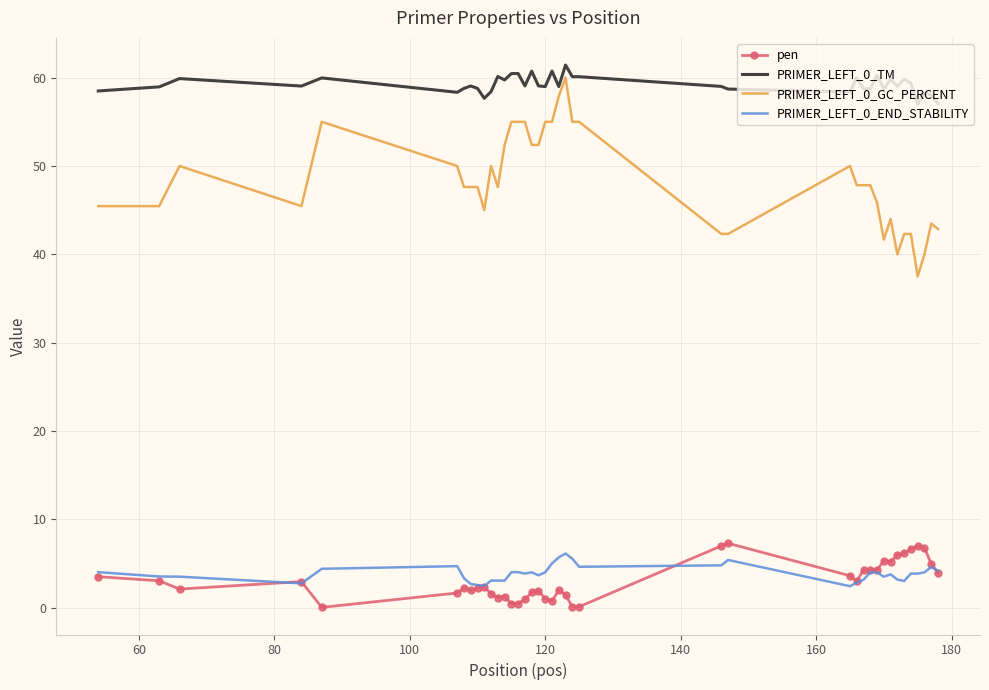

True or false: PRIMER_LEFT_0_GC_PERCENT and PRIMER_LEFT_0_END_STABILITY intersect in this chart.

False